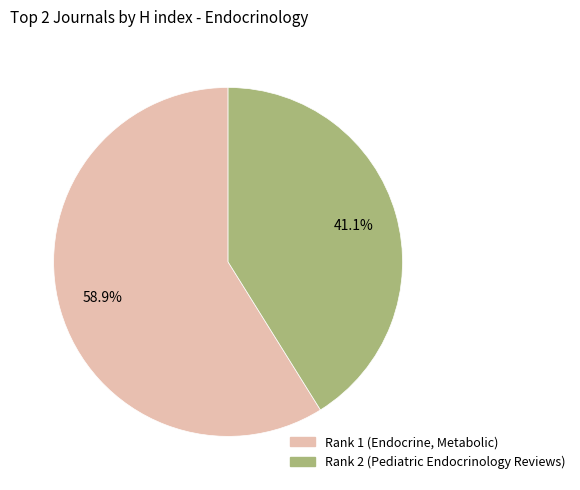

What percentage is the Rank 1 (Endocrine, Metabolic) slice, to the nearest percent?

59%